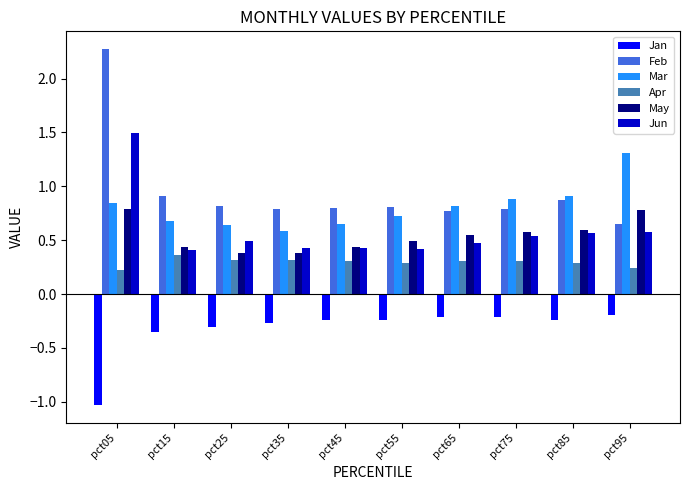

What is the smallest value displayed?

-1.0